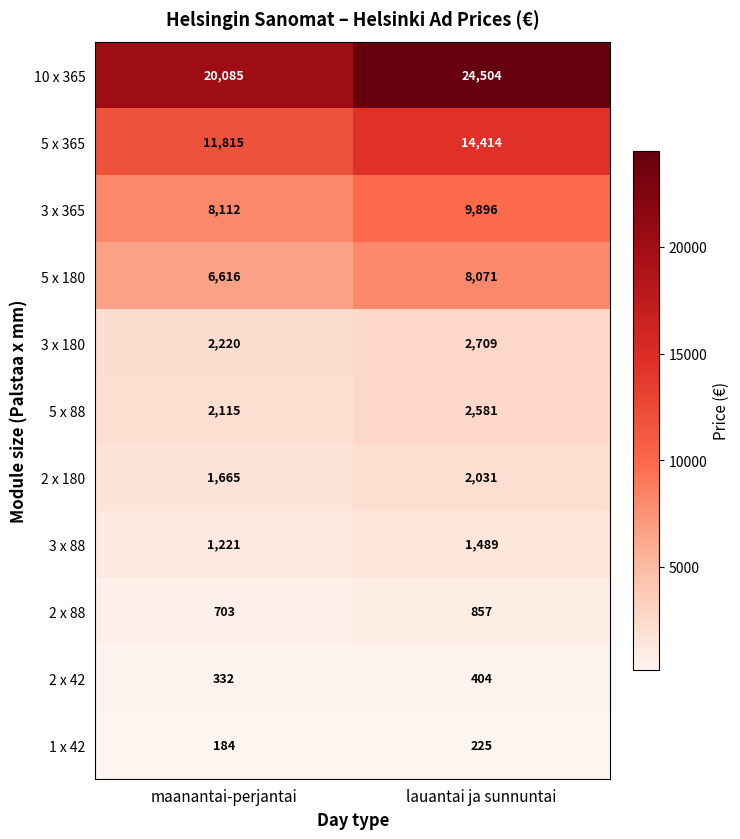

Which category has the highest value across all series?

lauantai ja sunnuntai